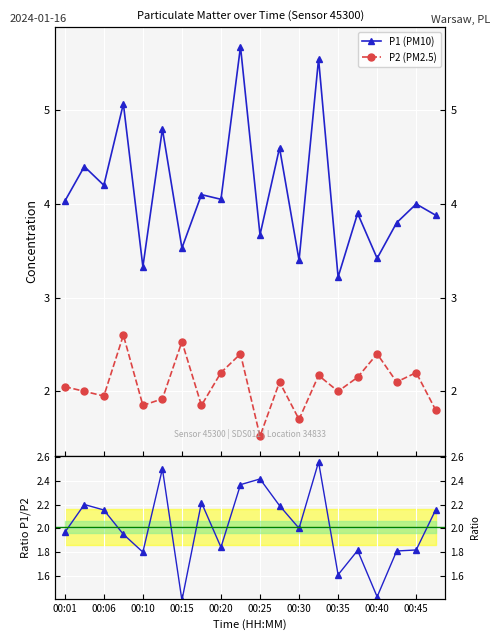

How many lines are shown in the chart?

3